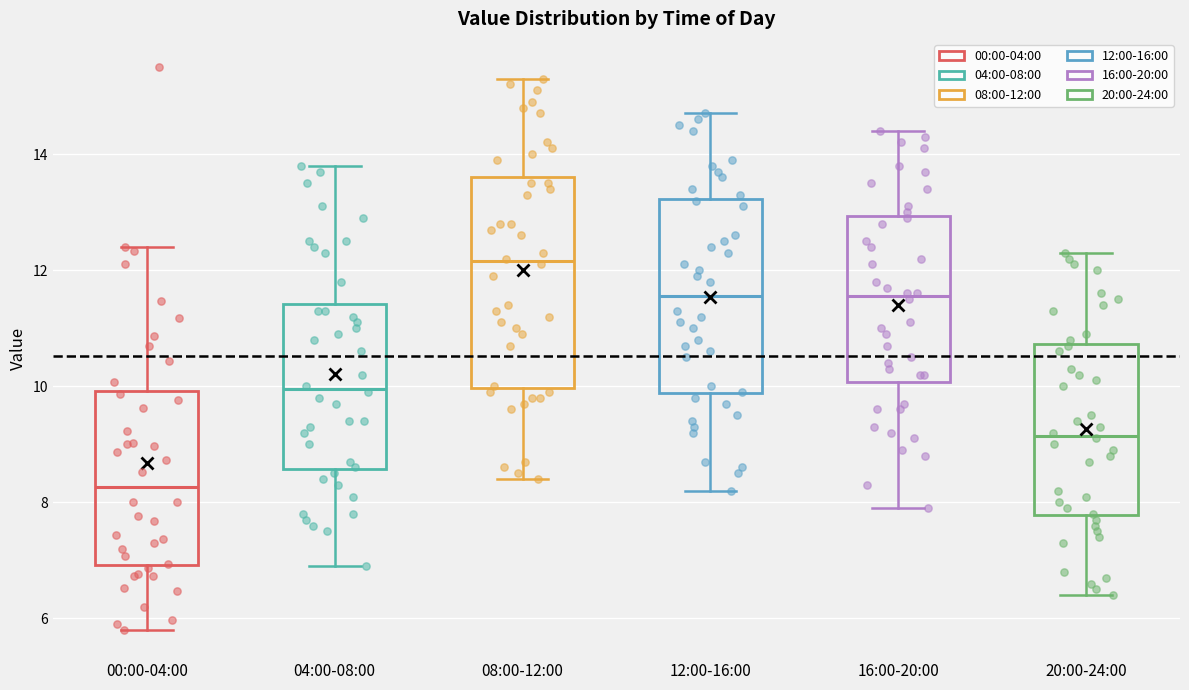

Reading left to right, read every box against the y-axis: the position of its median line, the range the box covers, and the ends of its whiskers. The values are not printed on the chart, so give them approximately, as read against the axis.

00:00-04:00: median 8.2, box 7.0 to 10.0, whiskers 5.8 to 12.4
04:00-08:00: median 10.0, box 8.6 to 11.4, whiskers 7.0 to 13.8
08:00-12:00: median 12.2, box 10.0 to 13.6, whiskers 8.4 to 15.4
12:00-16:00: median 11.6, box 9.8 to 13.2, whiskers 8.2 to 14.8
16:00-20:00: median 11.6, box 10.0 to 13.0, whiskers 8.0 to 14.4
20:00-24:00: median 9.2, box 7.8 to 10.8, whiskers 6.4 to 12.4